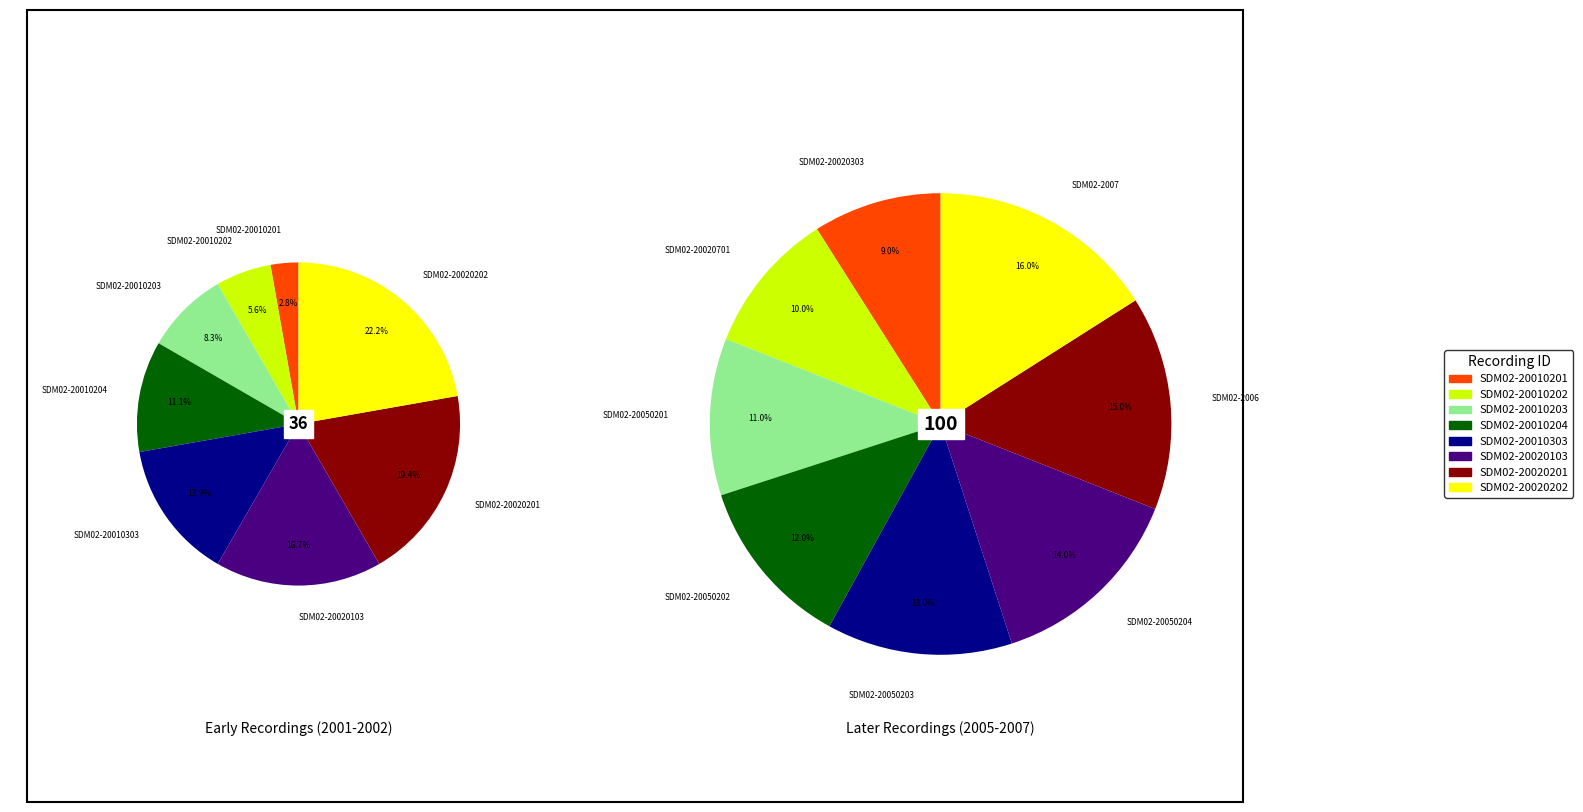

Is SDM02-20050204 the majority of the pie?

No